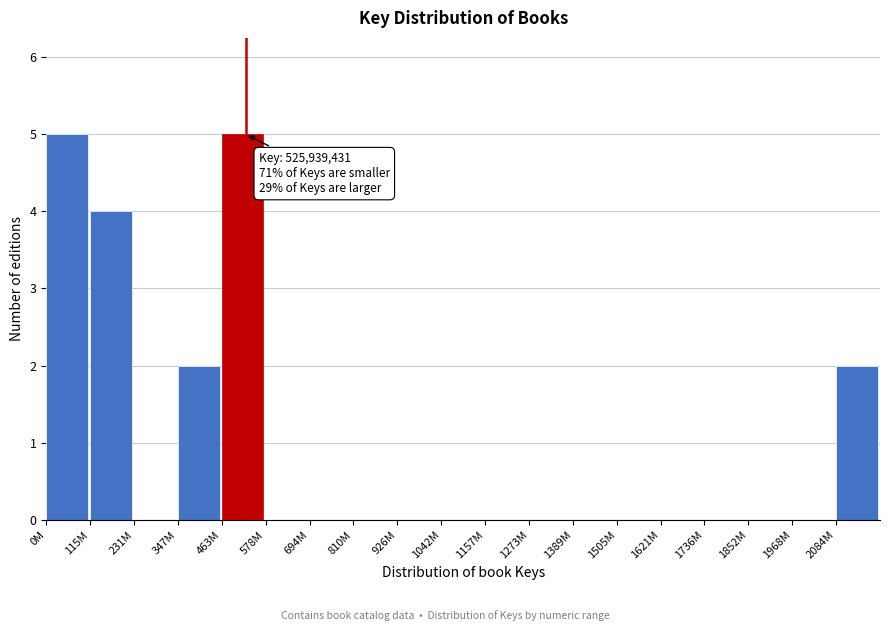

Reading left to right, list all the values displayed in this chart.

0M=5	115M=4	231M=0	347M=2	463M=5	578M=0	694M=0	810M=0	926M=0	1042M=0	1157M=0	1273M=0	1389M=0	1505M=0	1621M=0	1736M=0	1852M=0	1968M=0	2084M=2